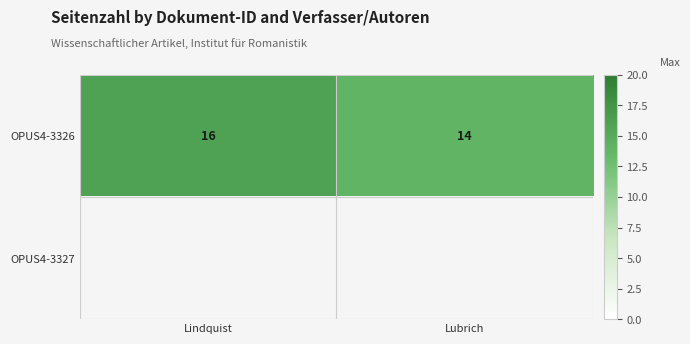

How many data points in OPUS4-3326 are less than 16?

1